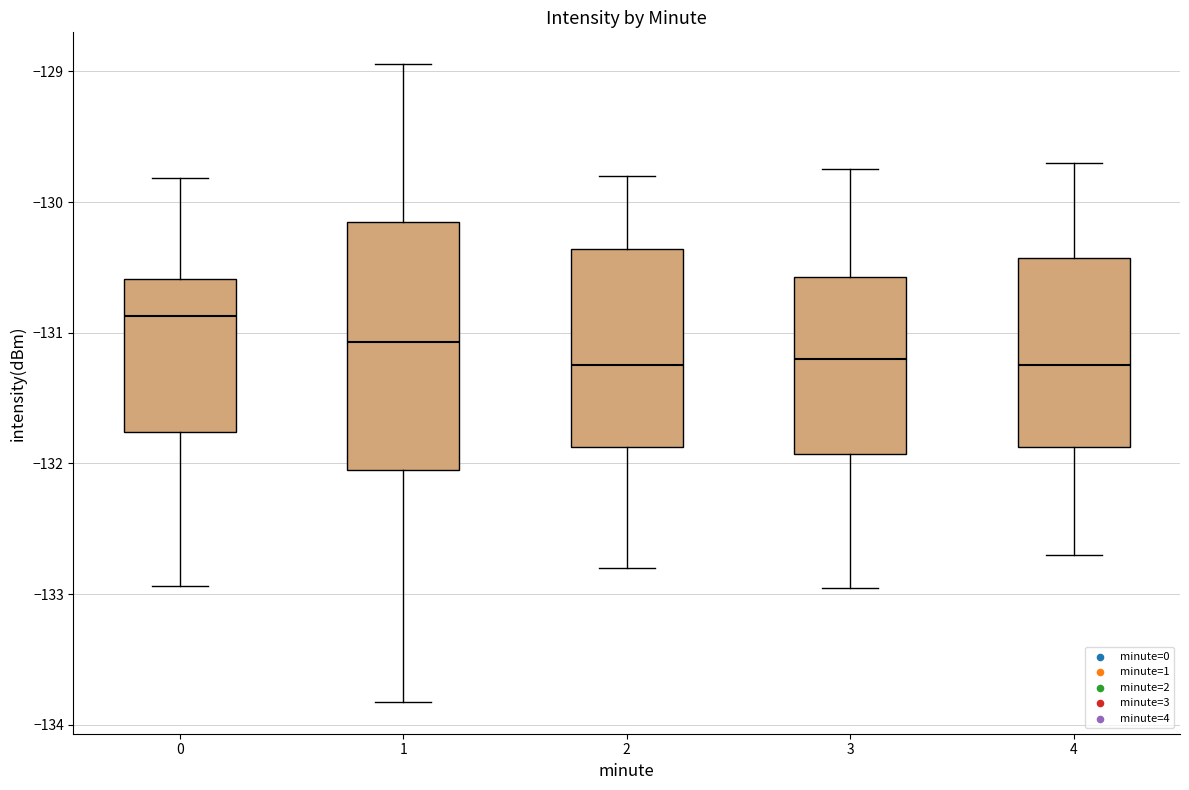

Comparing the boxes themselves (not the whiskers), which one is the tallest?

1